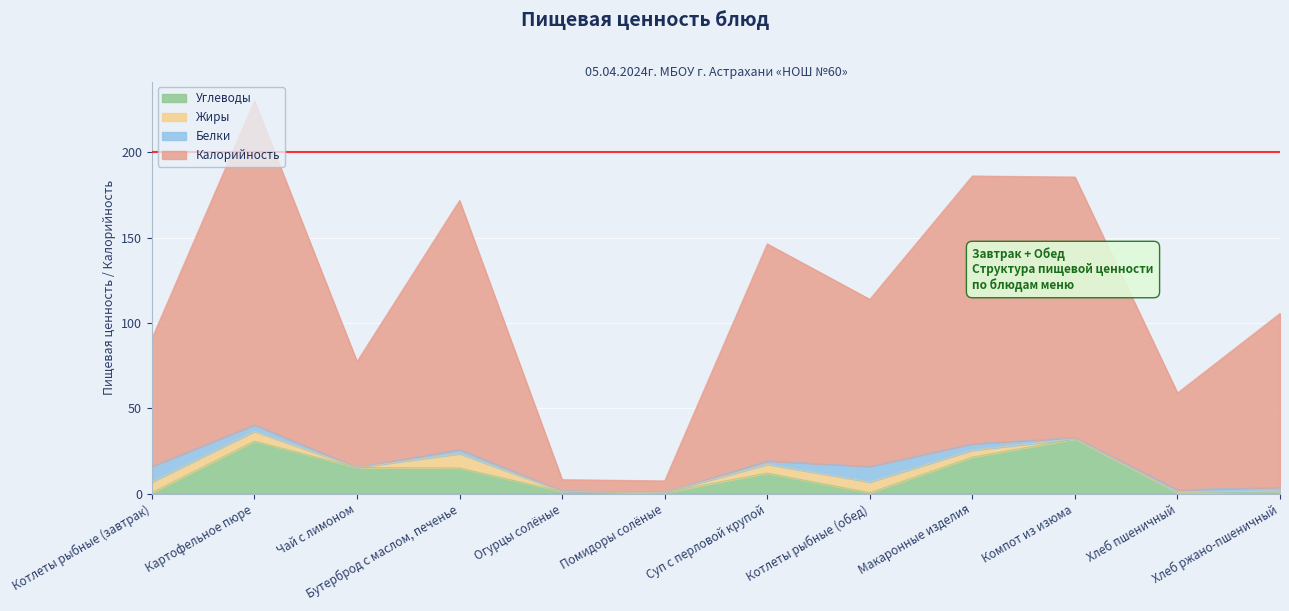

What is the total value across all series at Картофельное пюре?

230.1